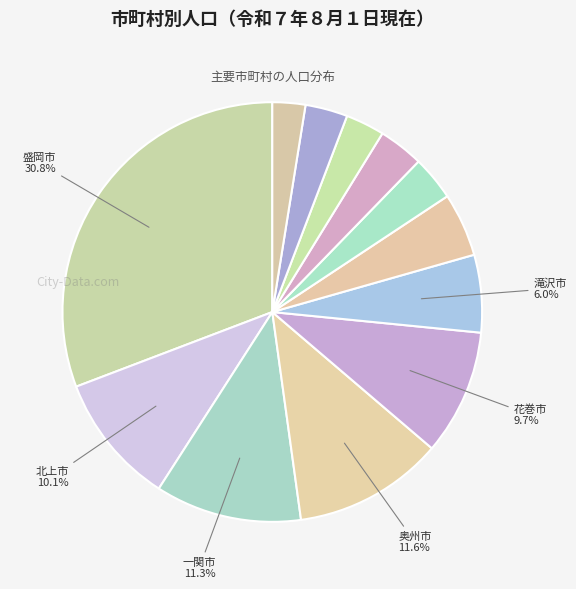

What is the largest slice in the pie chart?

盛岡市